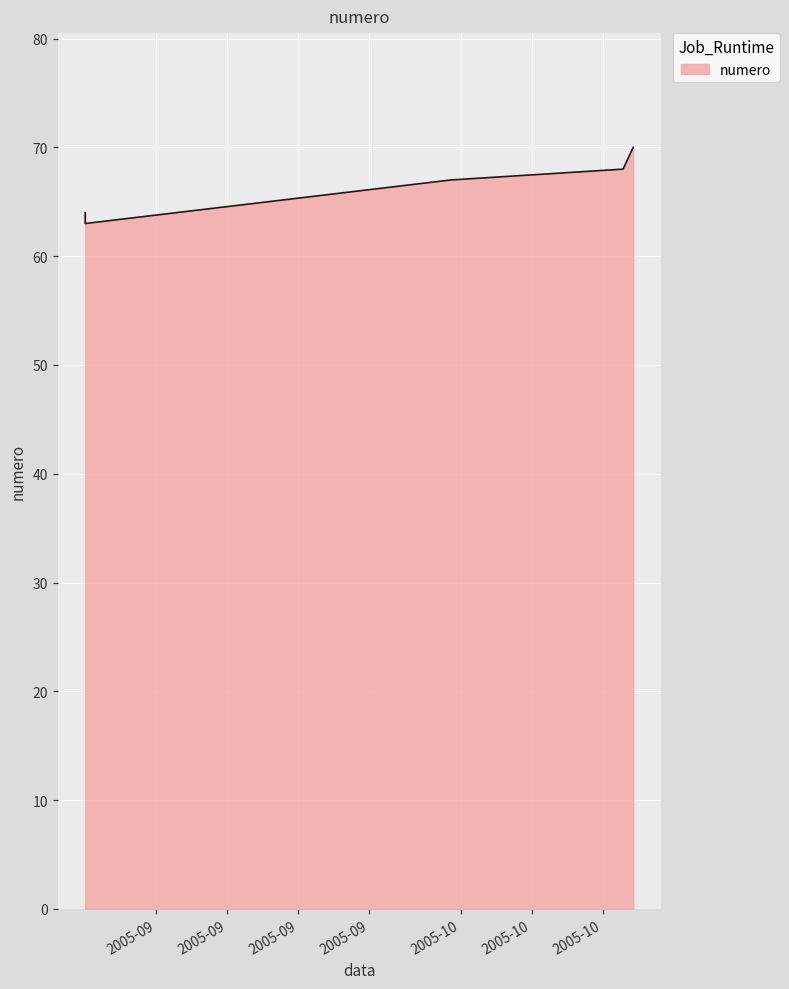

At which category does the chart reach its peak across all series?

2005-10-18